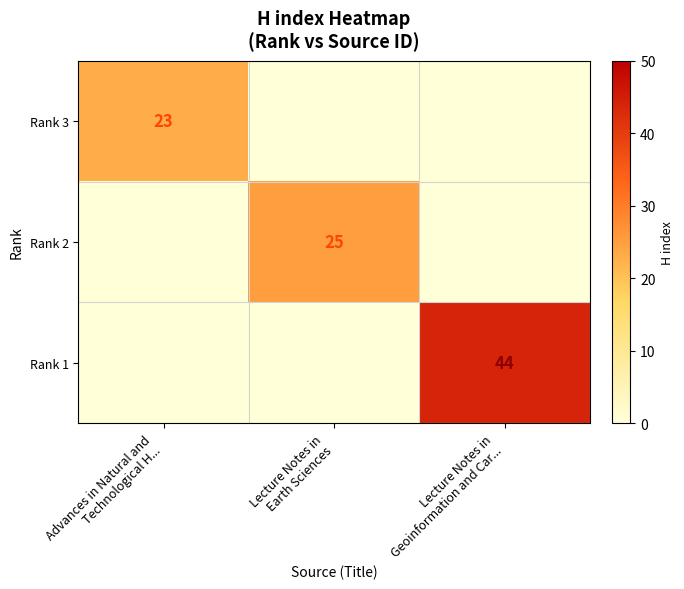

At how many categories does at least one series exceed 14?

3